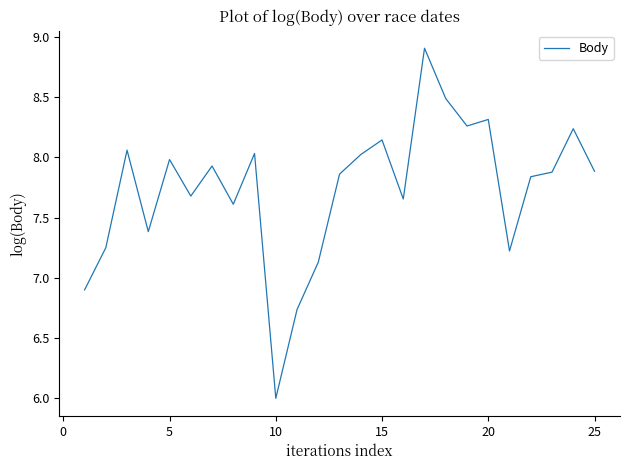

True or false: there are more than 0 points higher than both neighbors.

True